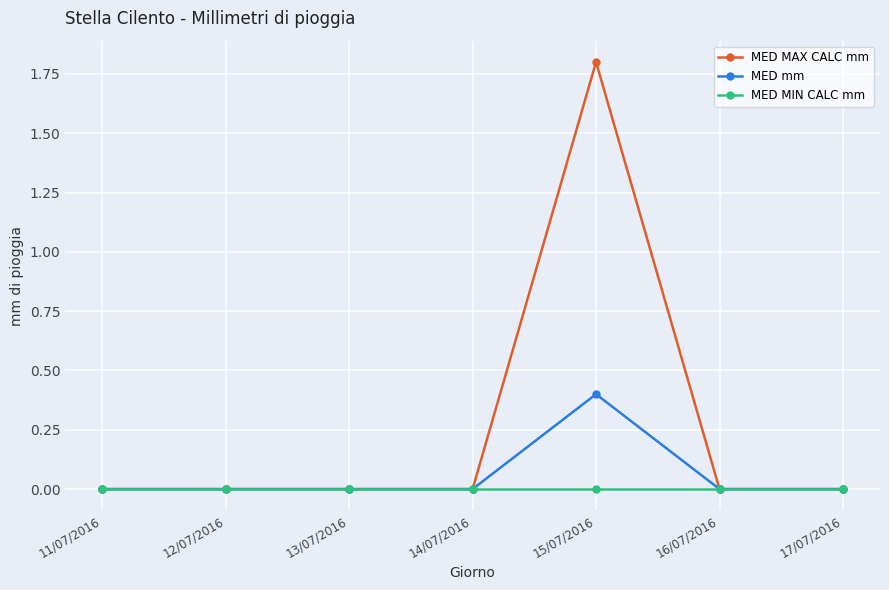

What is the label of the 1st point from the left?

11/07/2016